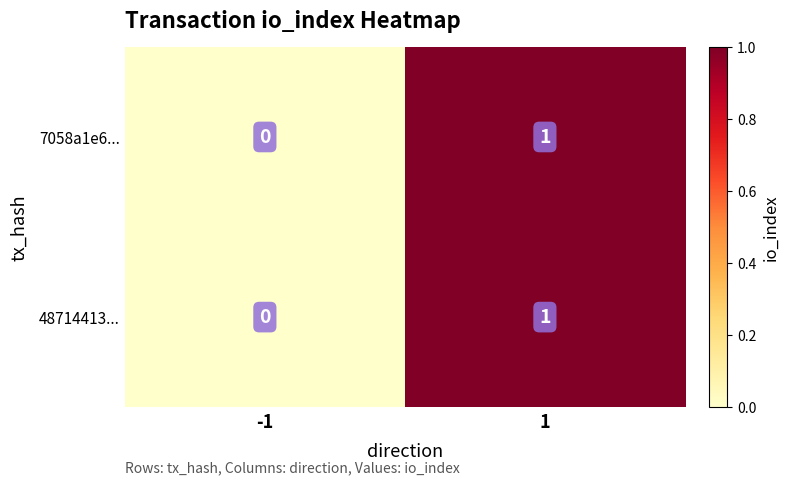

Is it true that 7058a1e6... equals 0 at -1?

True